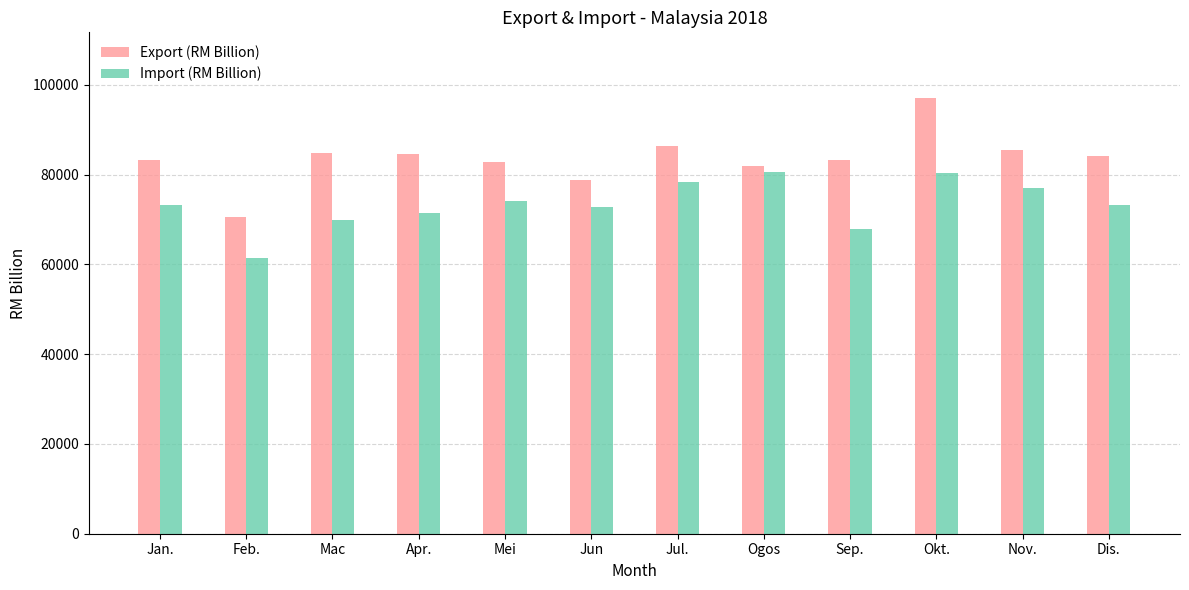

Which series has the largest range (max minus min)?

Export (RM Billion)